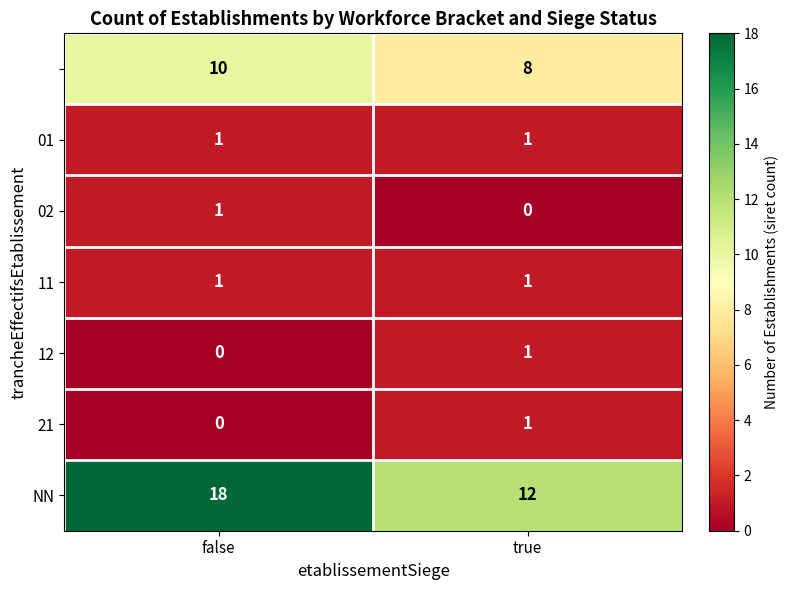

What is the difference between the highest and lowest values at true?

12